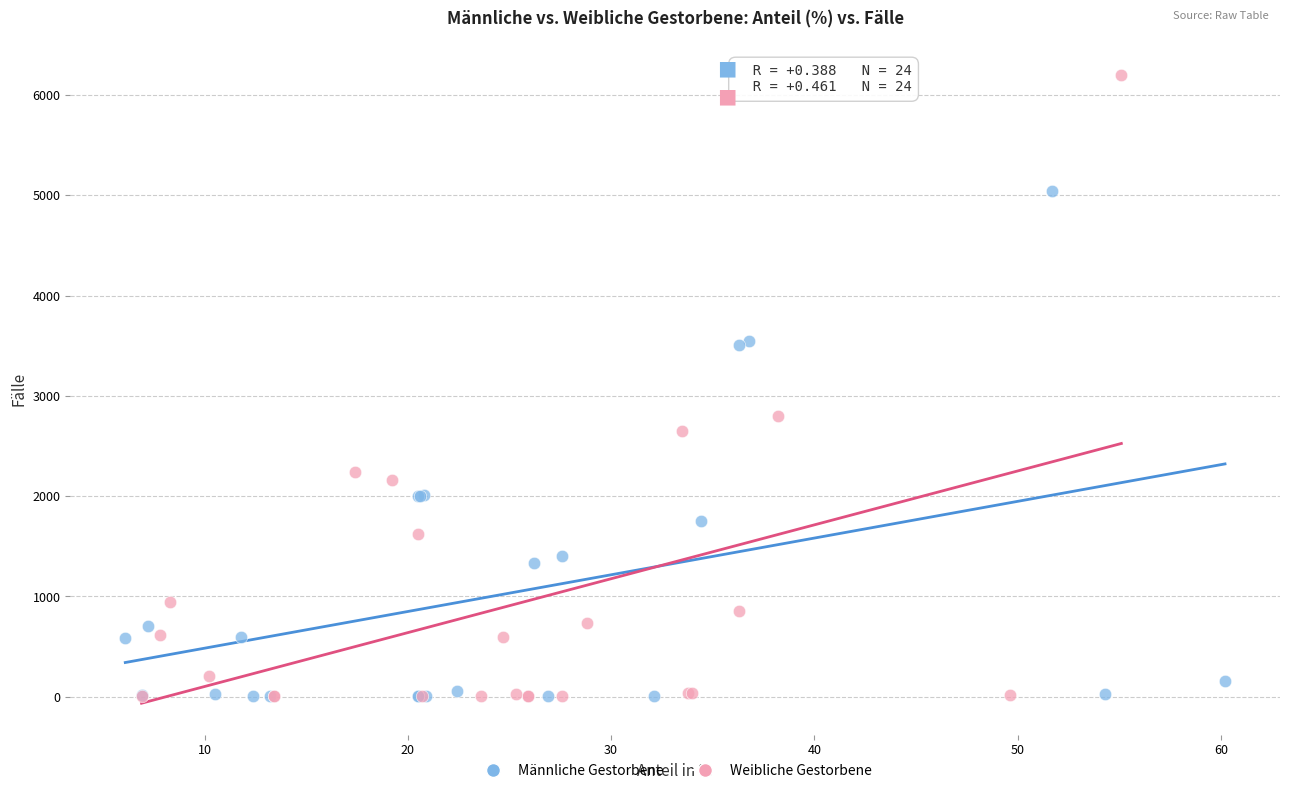

Which series reaches the maximum Y coordinate?

Weibliche Gestorbene